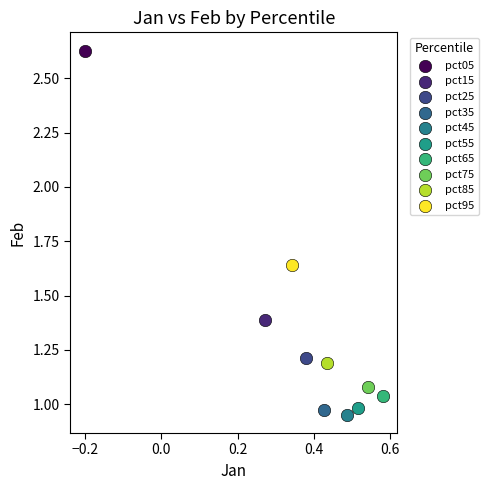

Which series contains the highest Y value?

pct05